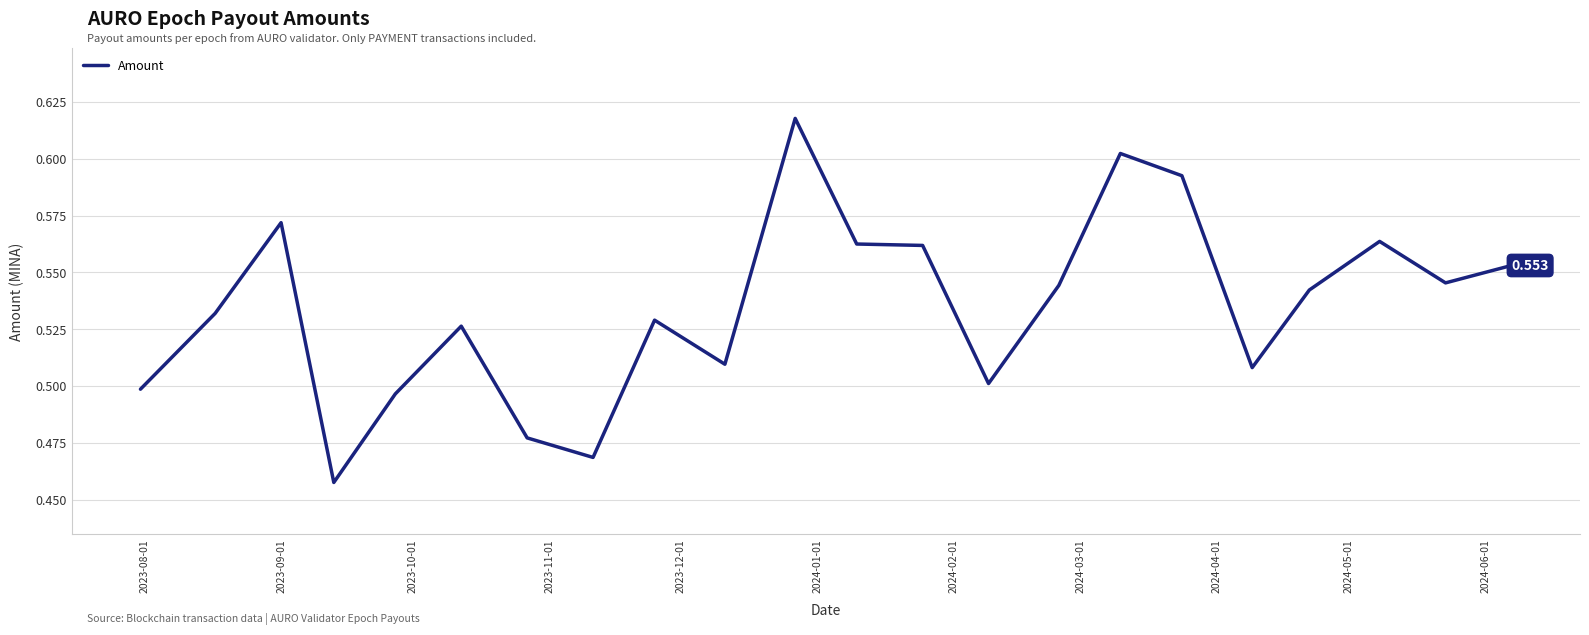

Reading right to left, extract all data points from this chart.

0.6	0.5	0.6	0.5	0.5	0.6	0.6	0.5	0.5	0.6	0.6	0.6	0.5	0.5	0.5	0.5	0.5	0.5	0.5	0.6	0.5	0.5